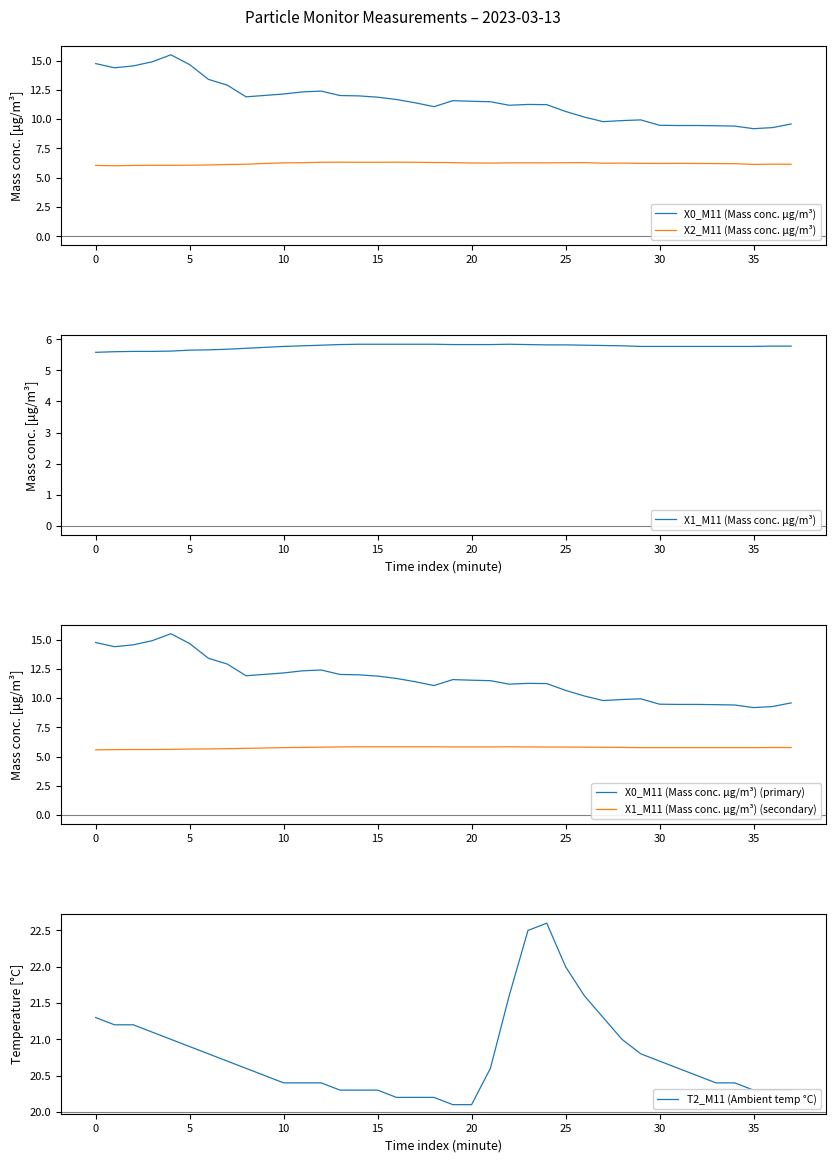

What is the difference between the maximum and minimum values in the X1_M11 (Mass conc. μg/m³) series?

0.3